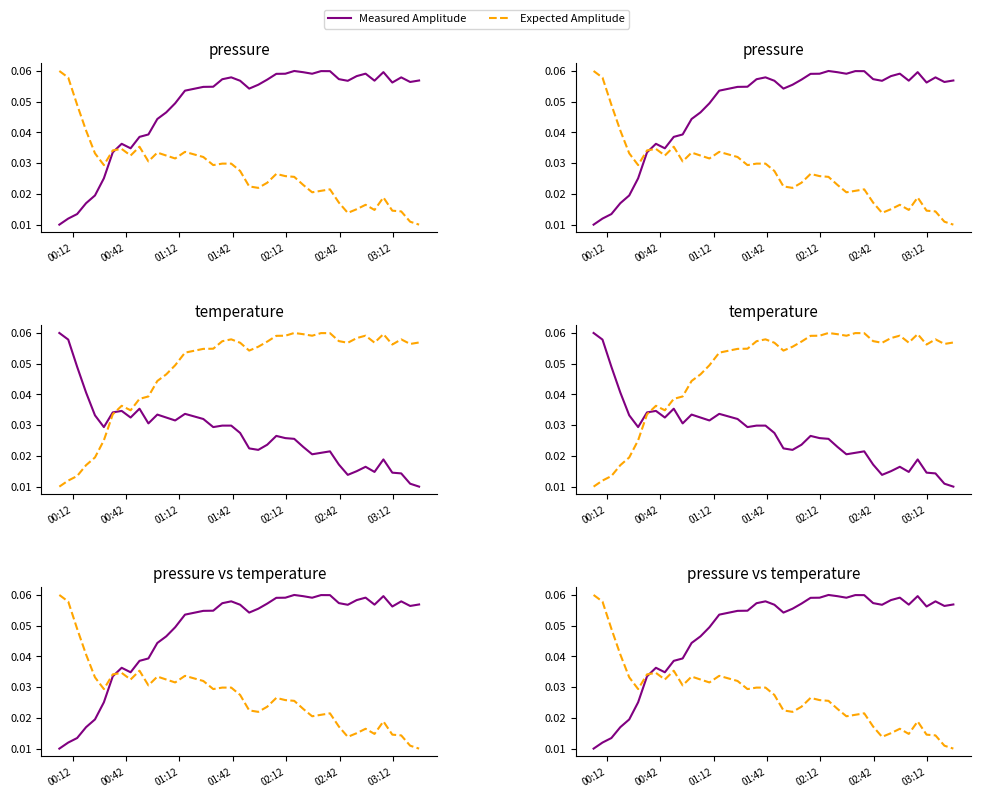

Which series has the largest range (max minus min)?

Measured Amplitude